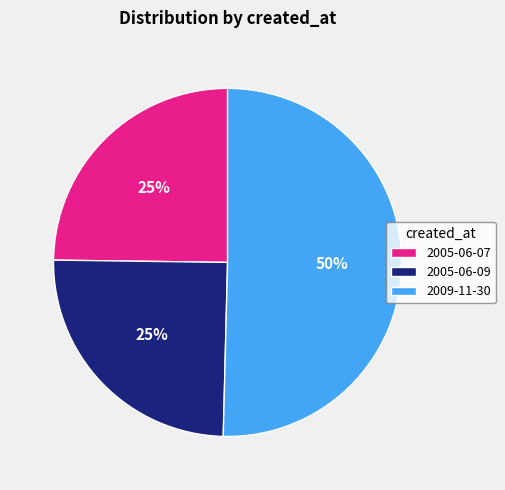

To the nearest percent, what is the combined percentage of 2005-06-09 and 2009-11-30?

75%